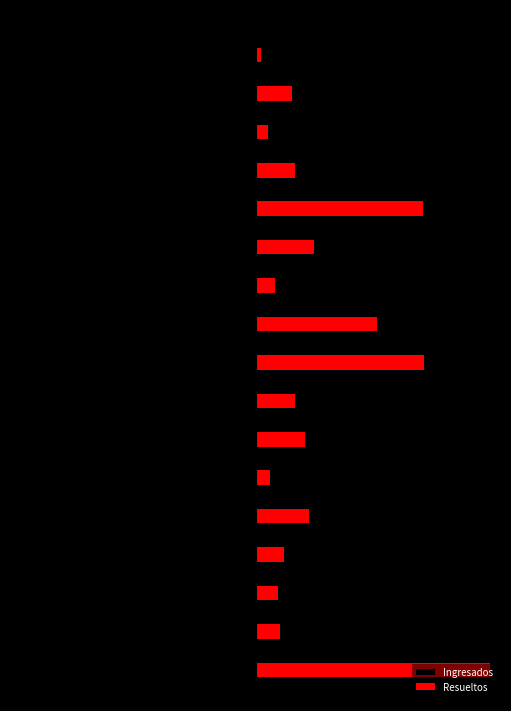

What are all the series names shown in the legend?

Ingresados, Resueltos